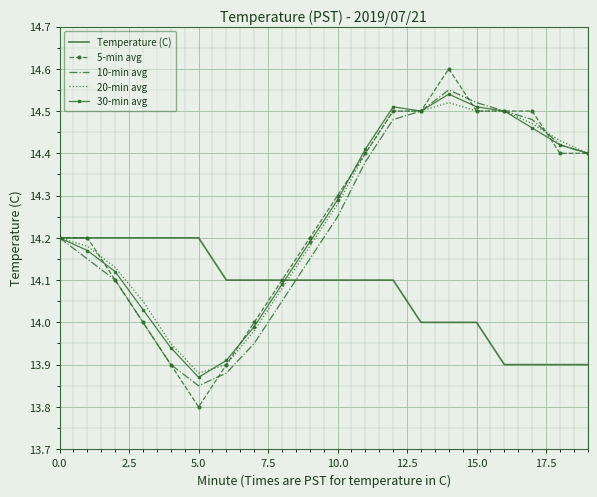

Which series has the largest range (max minus min)?

5-min avg